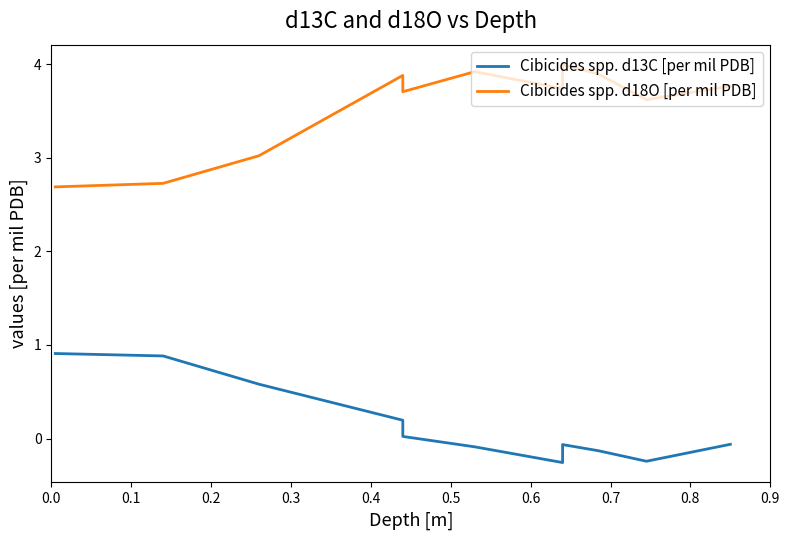

What is the value of the Cibicides spp. d13C [per mil PDB] point at the 2nd from the left?

0.9